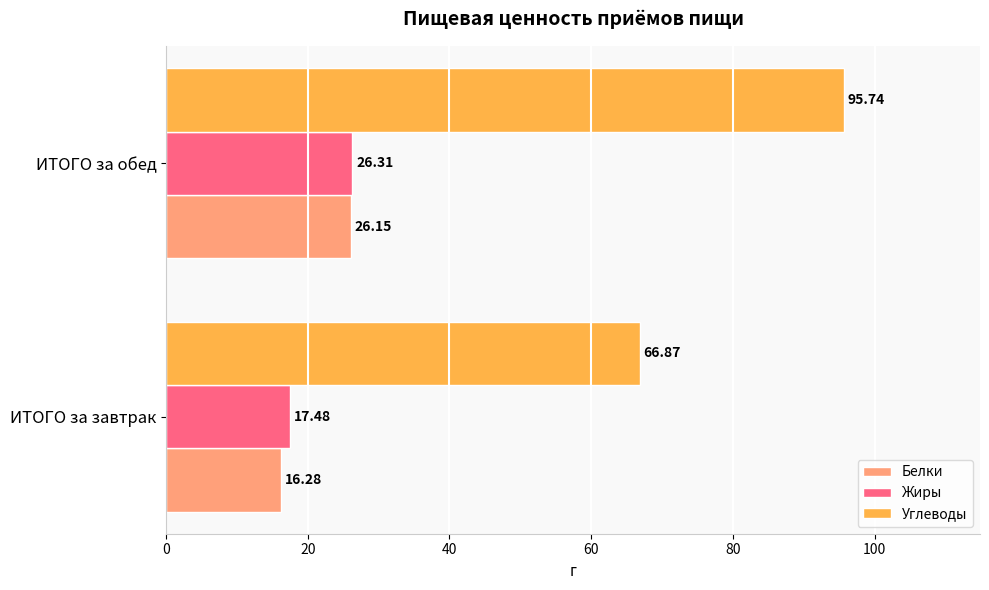

At how many categories does at least one series exceed 48?

2